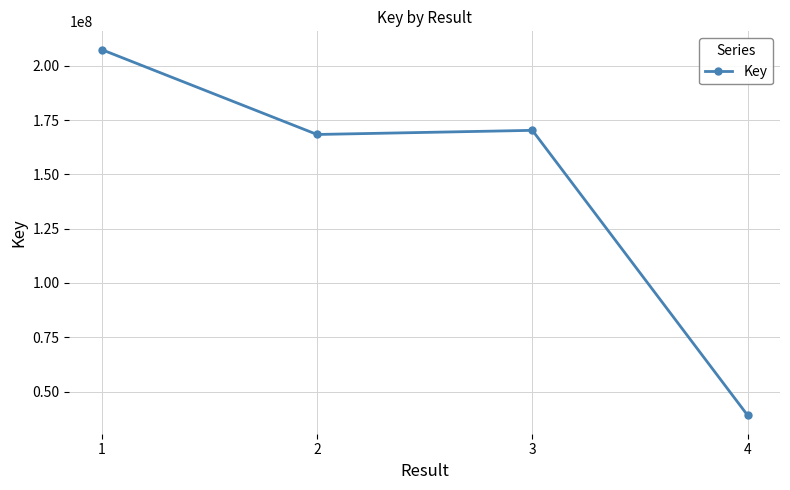

Rank the categories by value from highest to lowest.

1, 3, 2, 4